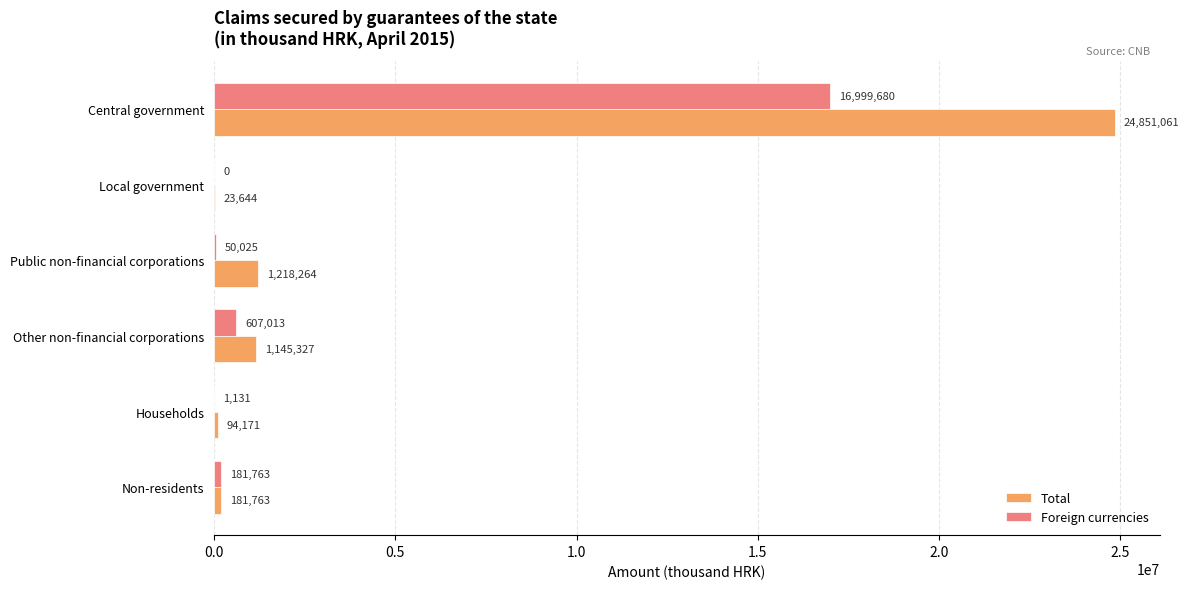

What is the greatest value displayed?

24851061